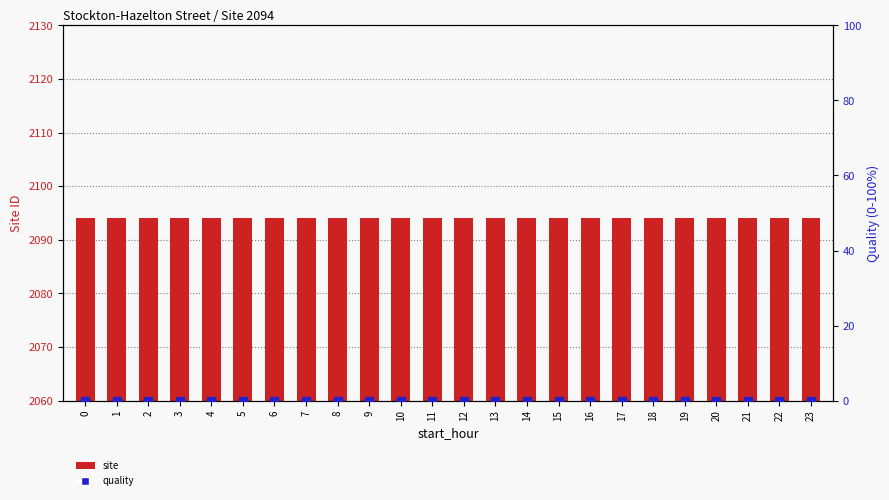

Which series has the largest Y range (max minus min)?

site